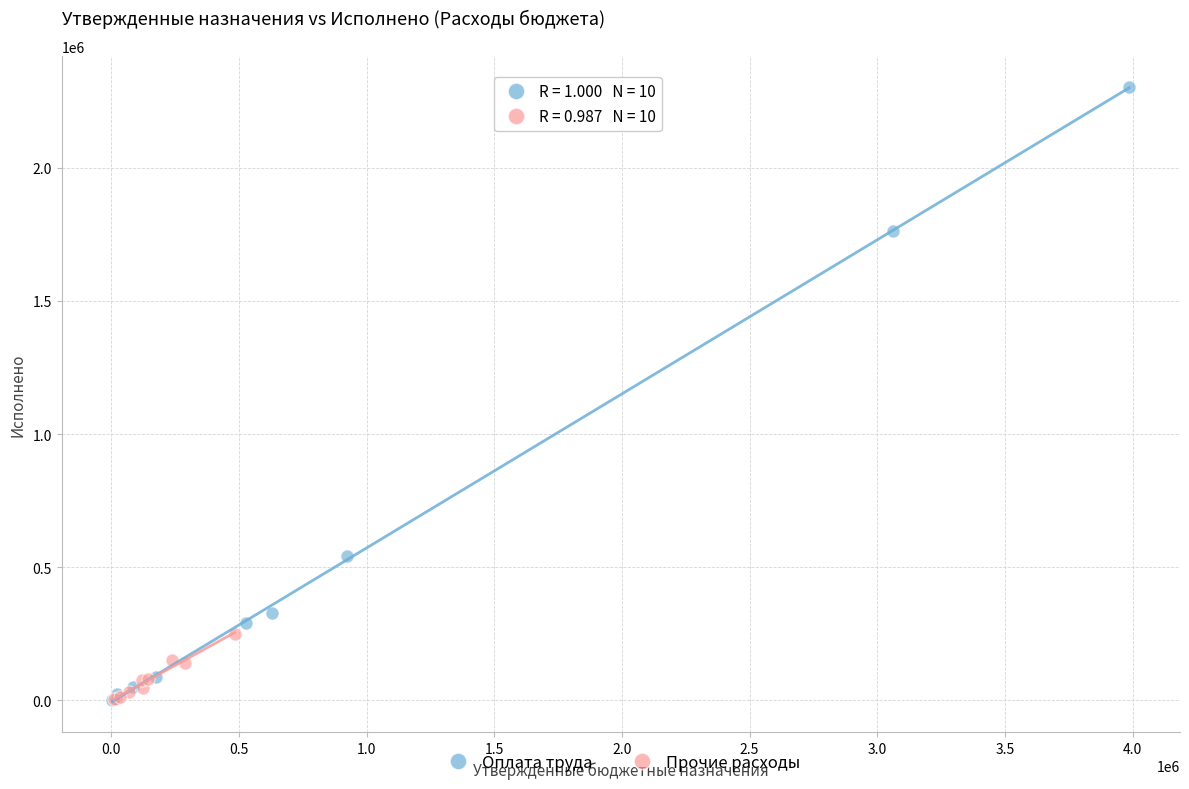

Which series has the widest spread of Y values?

Оплата труда